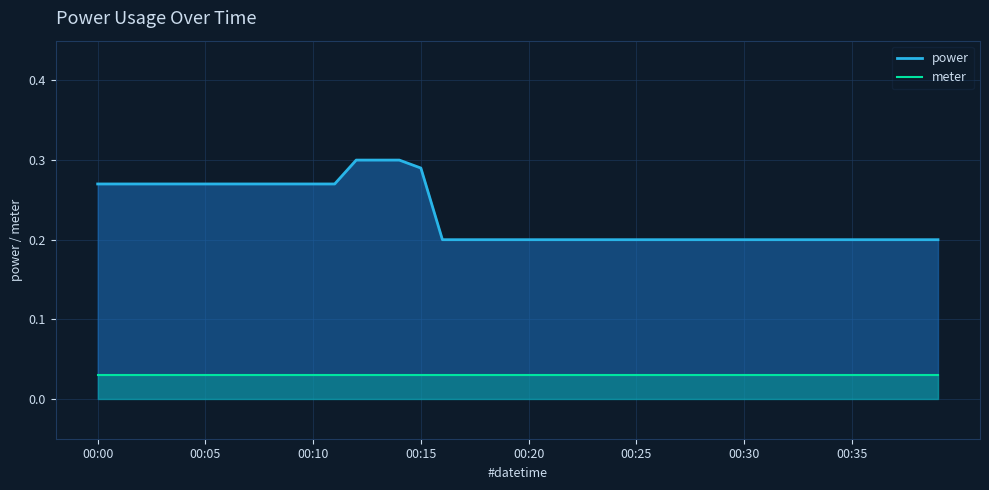

What position from the left is 00:15?

16